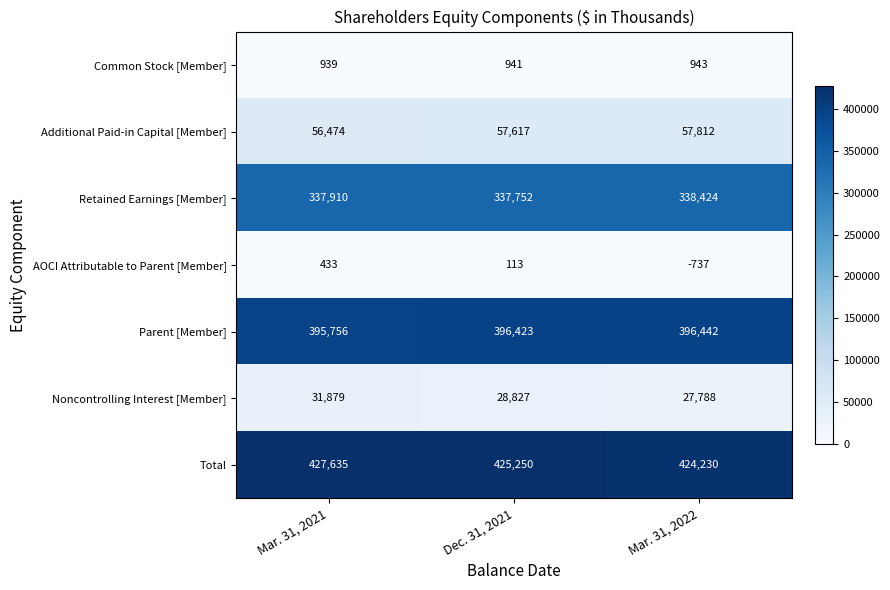

Rank the series by their maximum value, from highest to lowest.

Total, Parent [Member], Retained Earnings [Member], Additional Paid-in Capital [Member], Noncontrolling Interest [Member], Common Stock [Member], AOCI Attributable to Parent [Member]